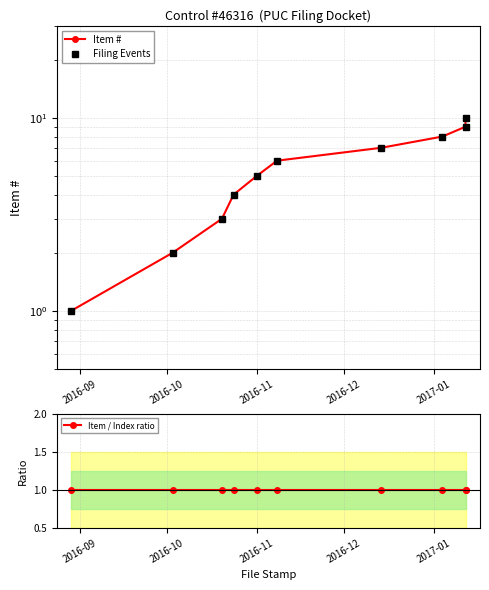

Count the number of data series in this chart.

3